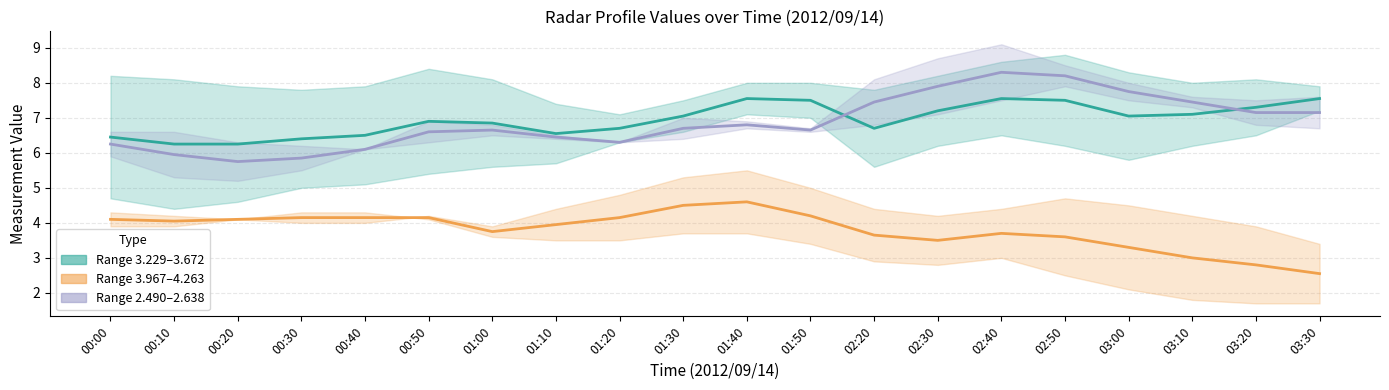

Rank the categories by Mean 2.490–2.638 value from highest to lowest.

02:40, 02:50, 02:30, 03:00, 02:20, 03:10, 03:20, 03:30, 01:40, 01:30, 01:00, 01:50, 00:50, 01:10, 01:20, 00:00, 00:40, 00:10, 00:30, 00:20